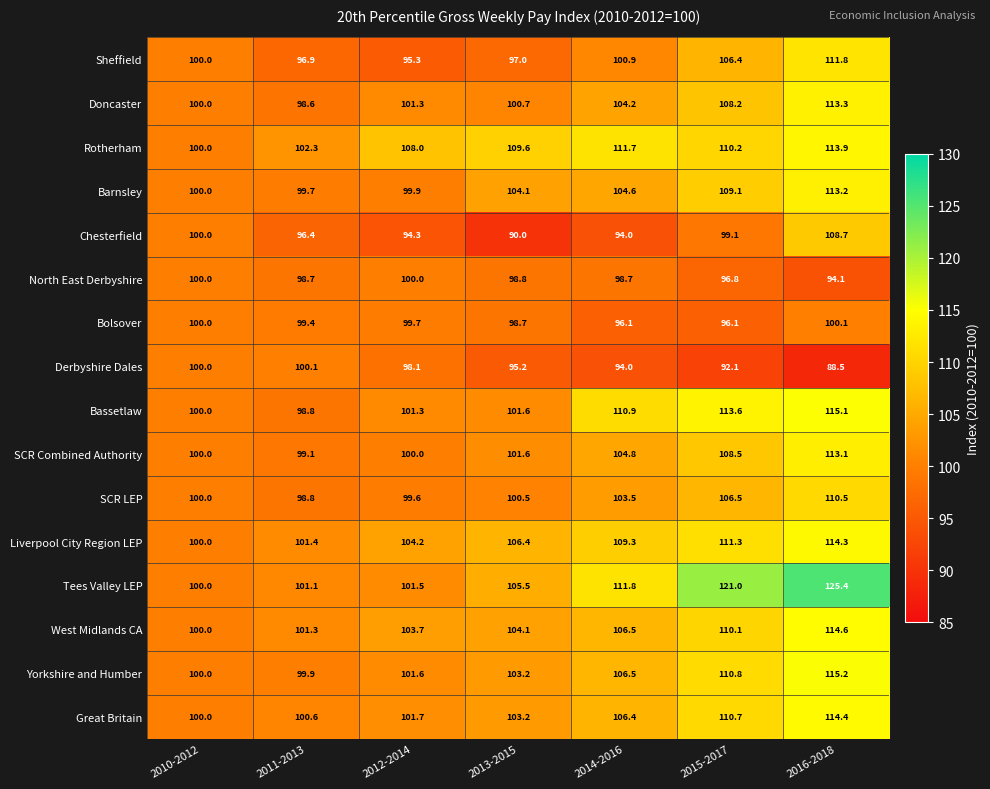

What value does the Bassetlaw series have at 2016-2018?

115.1